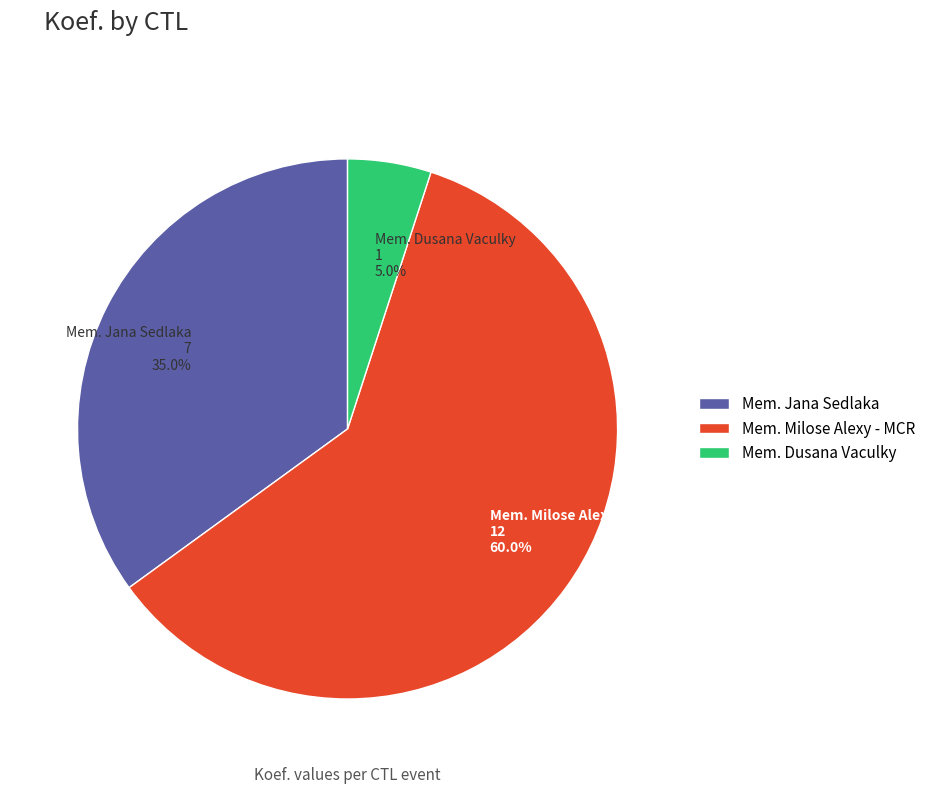

Do Mem. Jana Sedlaka 7 35.0% and Mem. Milose Alexy - MCR 12 60.0% together represent more than half of the pie?

Yes